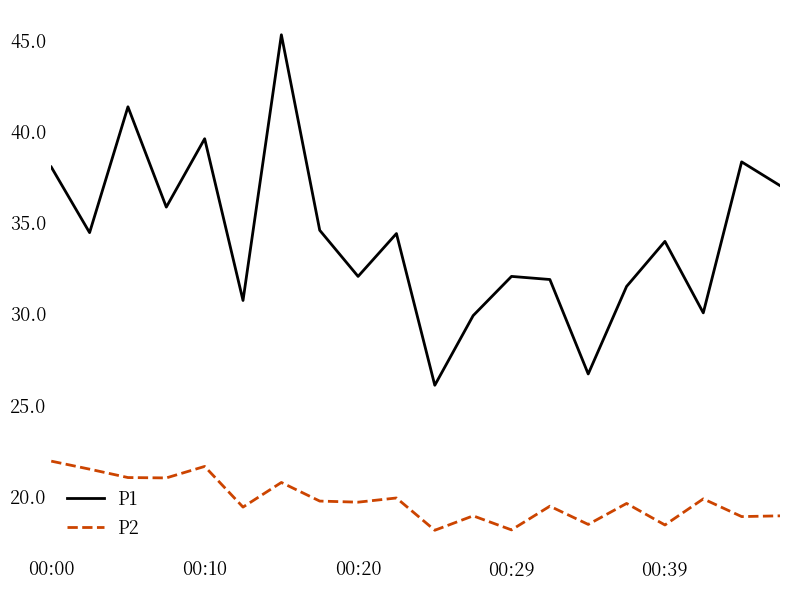

Which series has the largest total across all categories?

P1